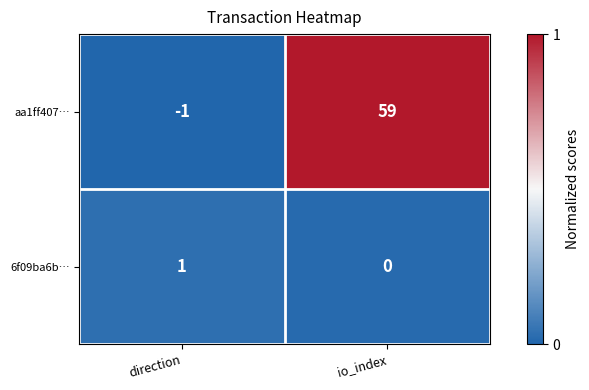

Read the aa1ff407… value at io_index.

59